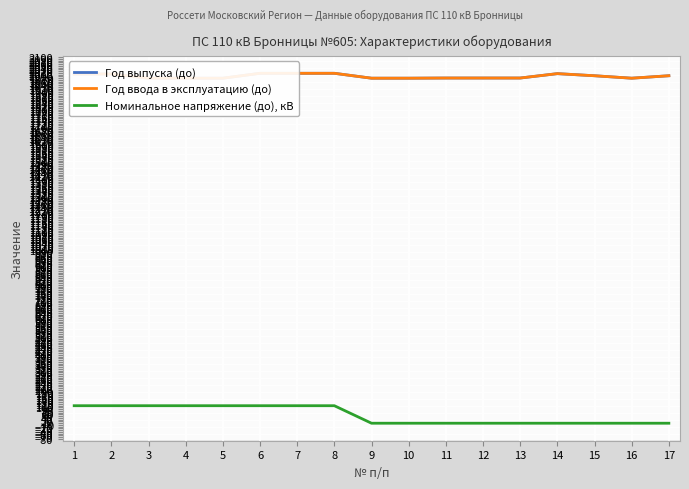

Reading left to right, list all the values displayed in this chart.

Год выпуска (до): 1=2004	2=2004	3=1980	4=1980	5=1980	6=2008	7=2008	8=2008	9=1980	10=1980	11=1981	12=1981	13=1981	14=2006	15=1994	16=1980	17=1994
Год ввода в эксплуатацию (до): 1=2004	2=2004	3=1980	4=1980	5=1980	6=2008	7=2008	8=2008	9=1980	10=1980	11=1981	12=1981	13=1981	14=2006	15=1994	16=1980	17=1994
Номинальное напряжение (до), кВ: 1=110	2=110	3=110	4=110	5=110	6=110	7=110	8=110	9=10	10=10	11=10	12=10	13=10	14=10	15=10	16=10	17=10